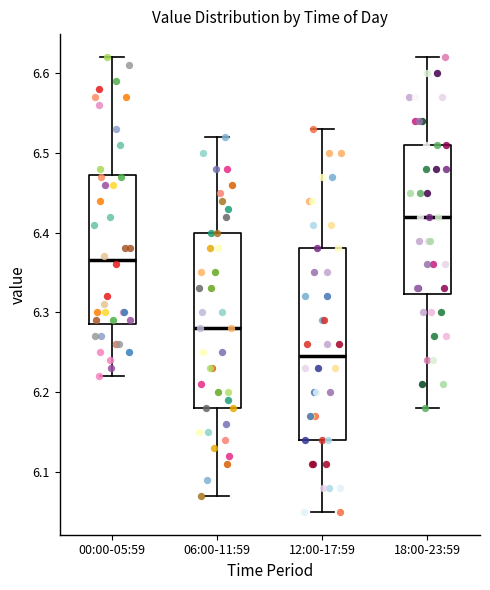

Which box is the tallest, from its lower edge to its upper edge?

12:00-17:59